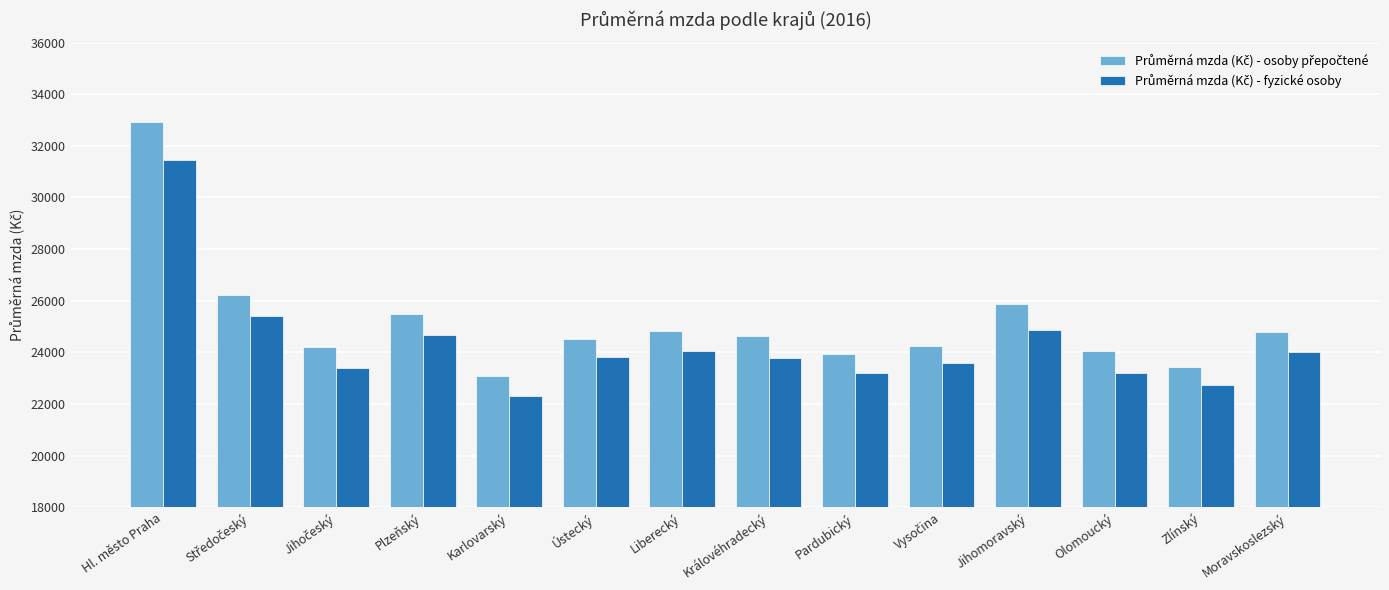

At which category is the sum across all series the highest?

Hl. město Praha